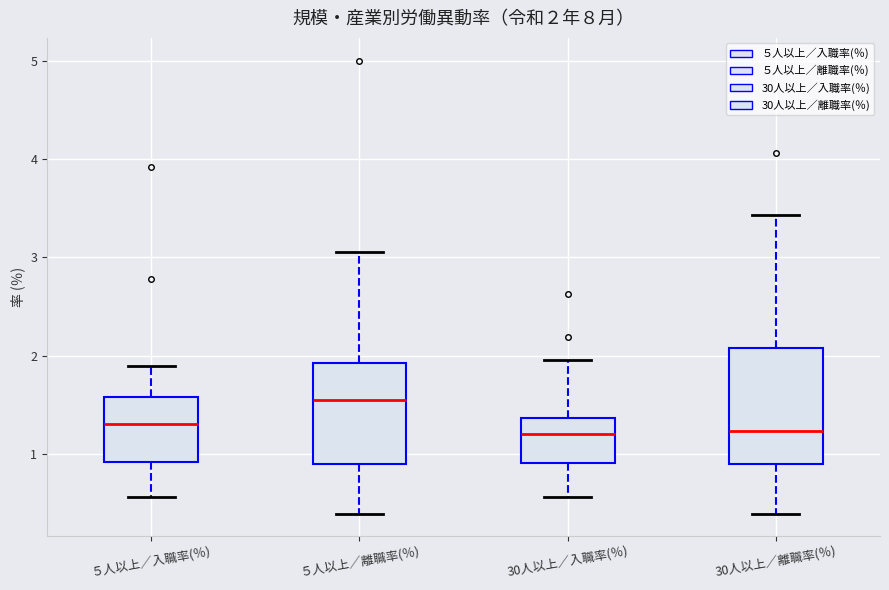

Comparing the boxes themselves (not the whiskers), which one is the tallest?

30人以上／離職率(％)